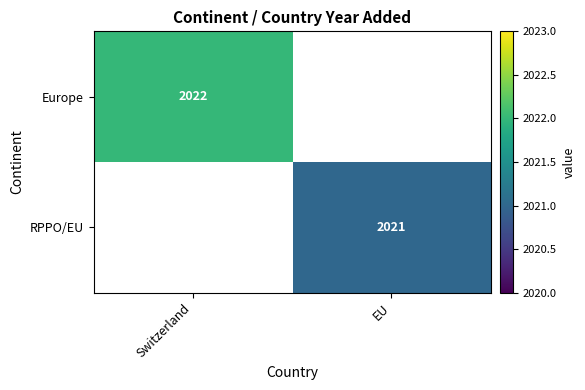

True or false: Europe has a value of 532 at Switzerland.

False